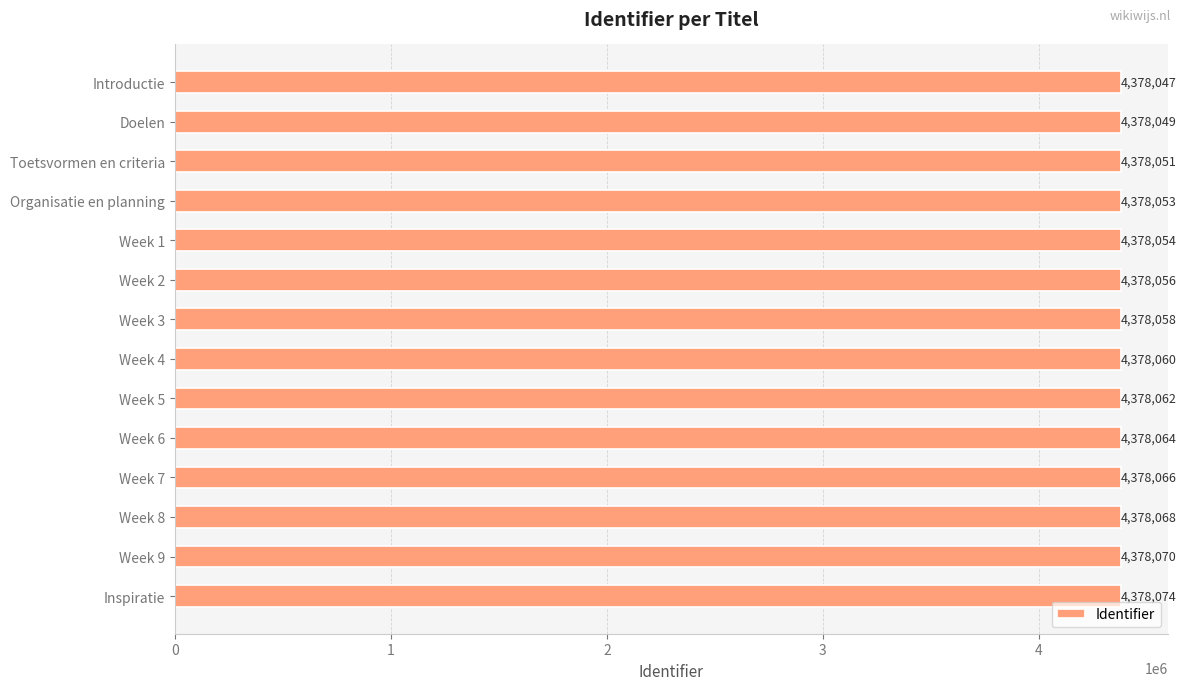

How many bars are there in total?

14